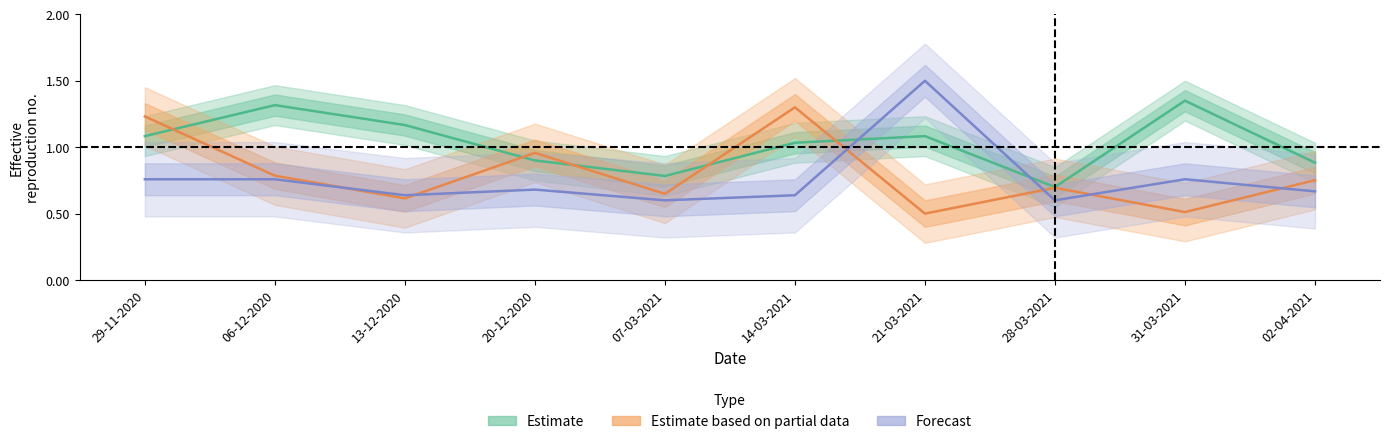

Reading left to right, transcribe all the data shown in this chart.

Home Score: 1.1	1.3	1.2	0.9	0.8	1.0	1.1	0.7	1.4	0.9
Away Score: 1.2	0.8	0.6	1.0	0.6	1.3	0.5	0.7	0.5	0.8
Home Team Code: 0.8	0.8	0.6	0.7	0.6	0.6	1.5	0.6	0.8	0.7